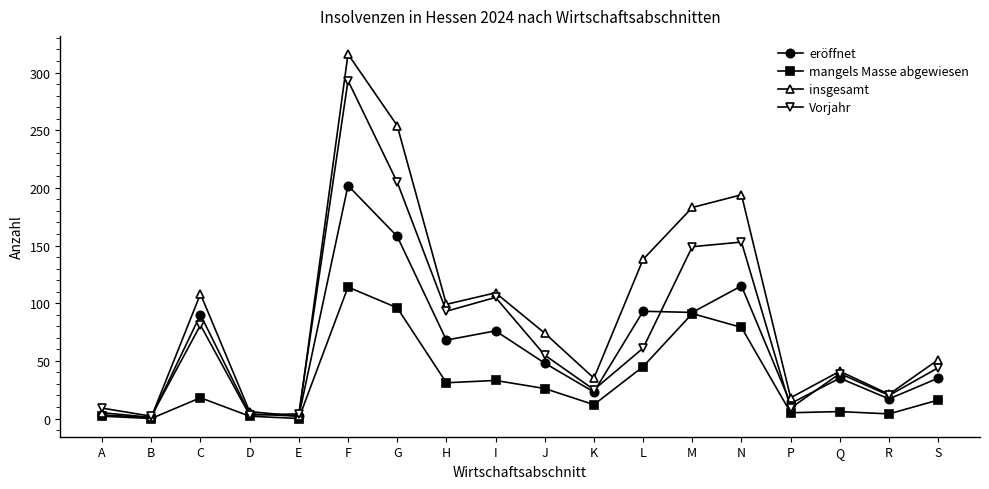

How many lines are shown in the chart?

4